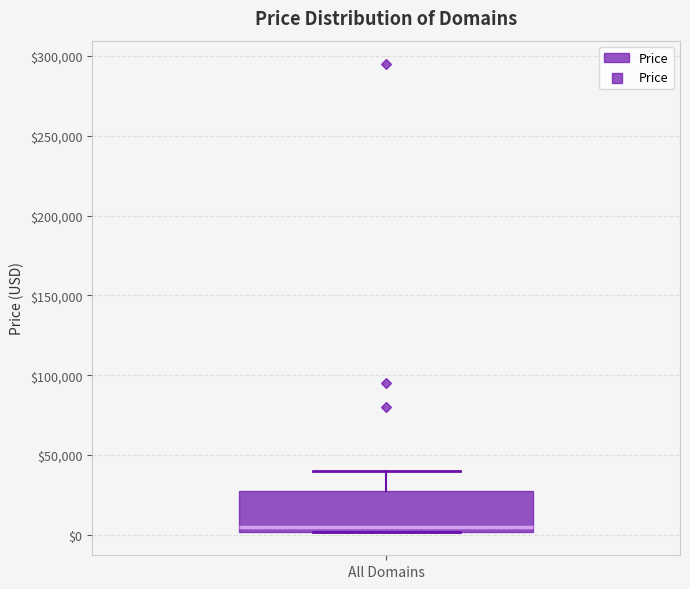

Transcribe this box plot: give where the median line is, the range the box spans, and where the two whiskers end, as read against the y-axis. The values are not printed on the chart, so give them approximately, as read against the axis.

median 5000, box 0 to 25000, whiskers 0 to 40000